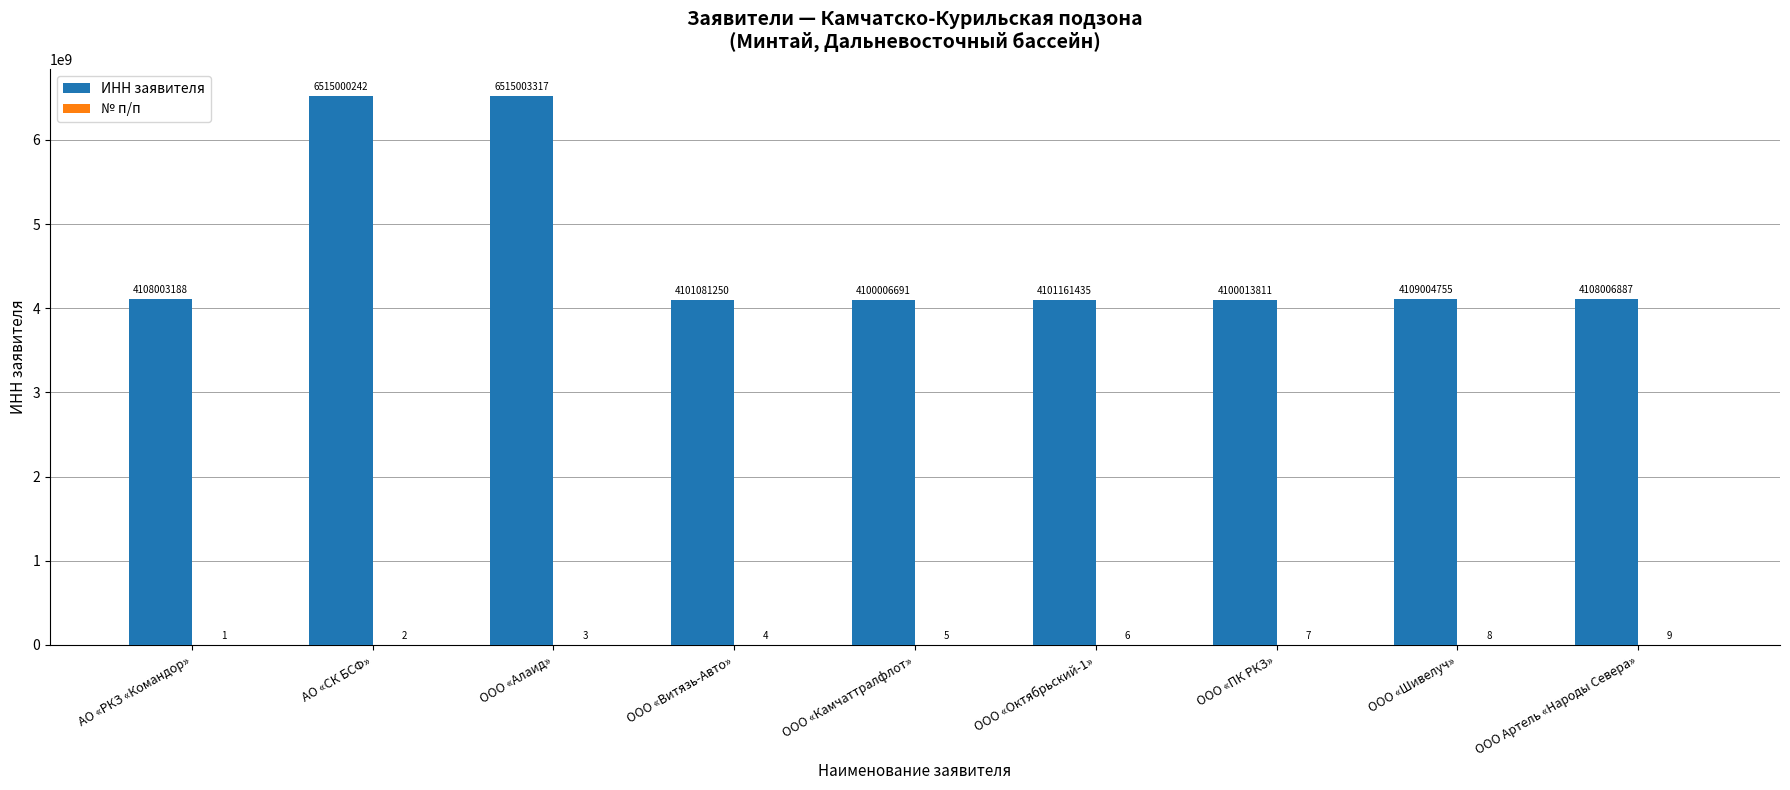

What is the sum of all ИНН заявителя values?

41757281576